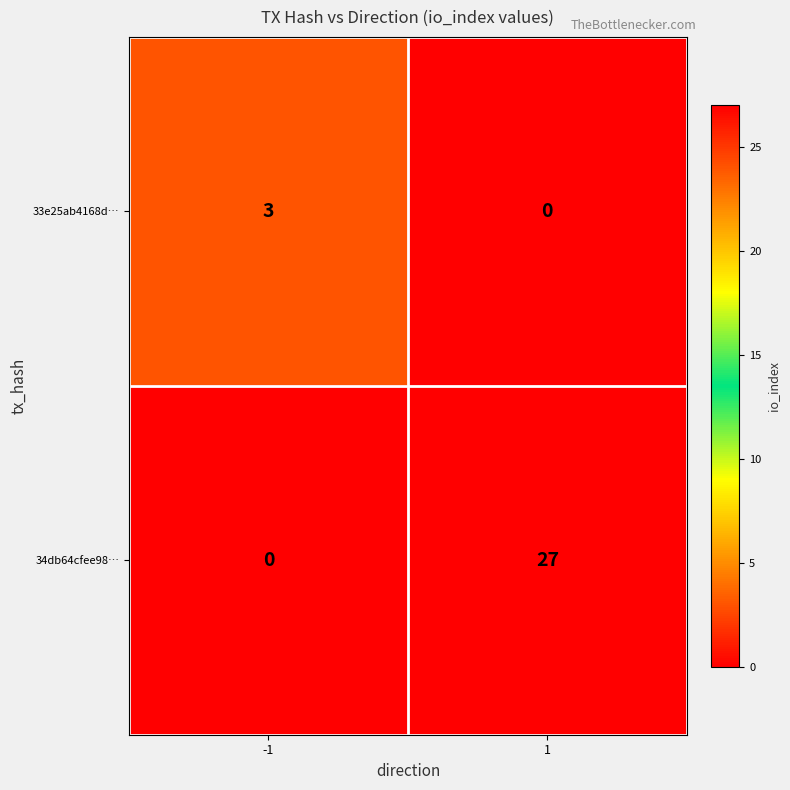

What value does the 33e25ab4168d… series have at -1?

3